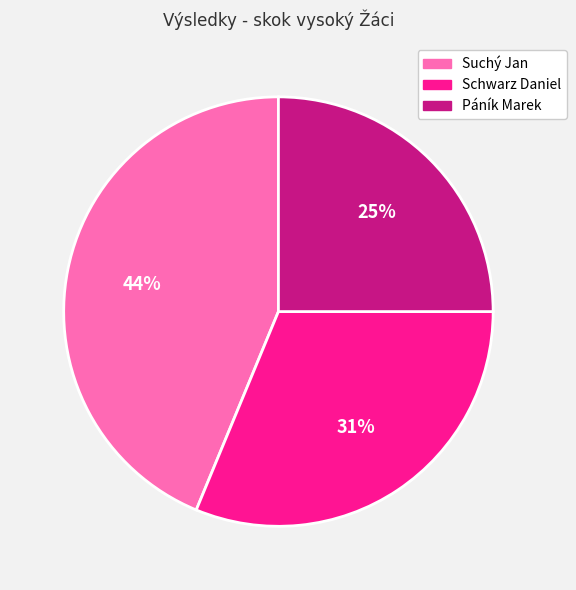

What percentage is the Schwarz Daniel slice, to the nearest percent?

31%